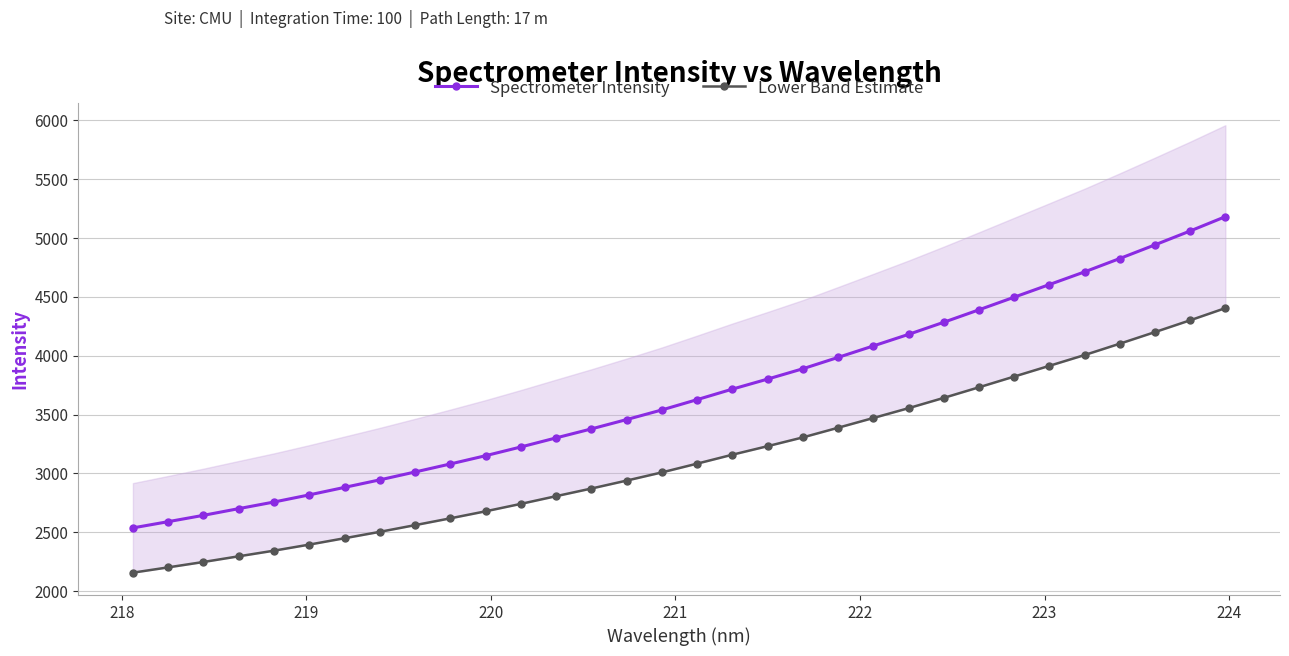

How many data points in Spectrometer Intensity are less than 3626?

16